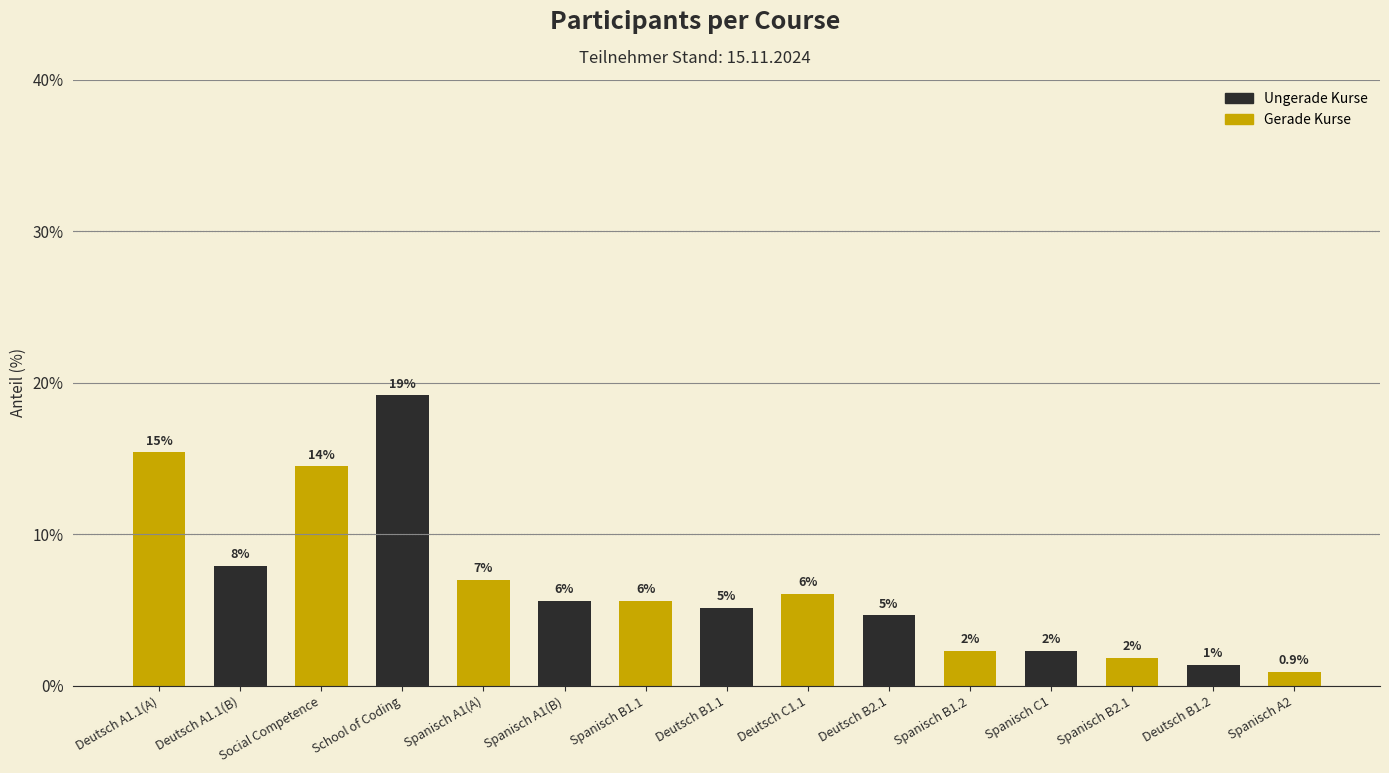

List the labels in order of value, smallest first.

Spanisch A2, Deutsch B1.2, Spanisch B2.1, Spanisch B1.2, Spanisch C1, Deutsch B2.1, Deutsch B1.1, Spanisch A1(B), Spanisch B1.1, Deutsch C1.1, Spanisch A1(A), Deutsch A1.1(B), Social Competence, Deutsch A1.1(A), School of Coding